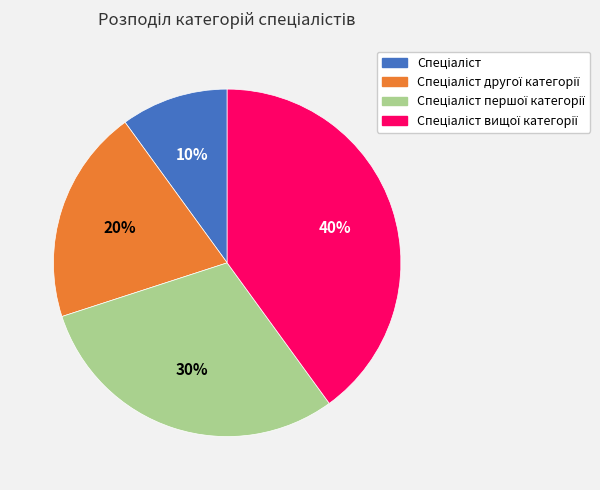

To the nearest percent, what is the difference between the largest and smallest slice percentages?

30%